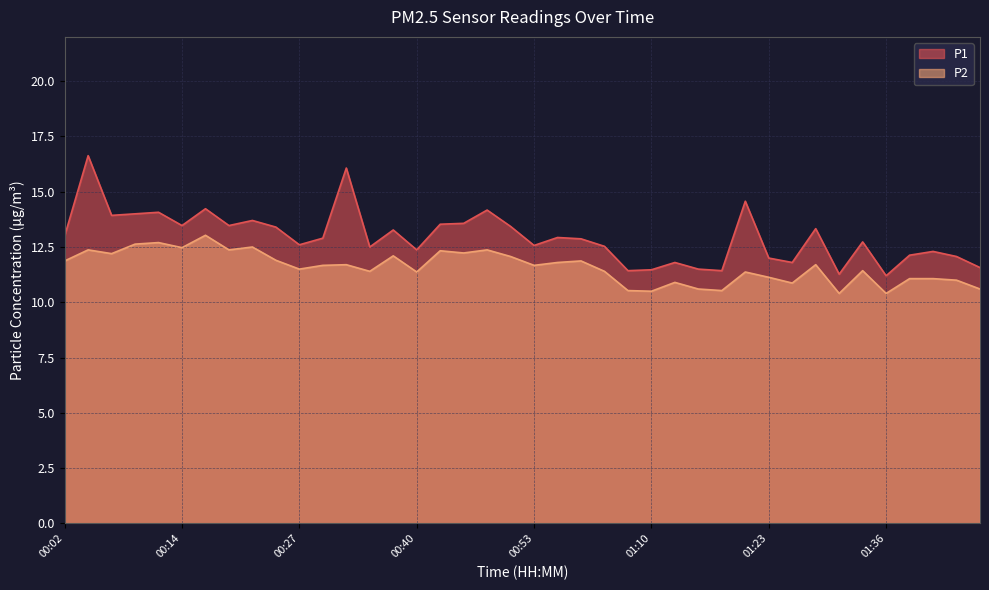

True or false: P2 and P1 cross at least once.

False